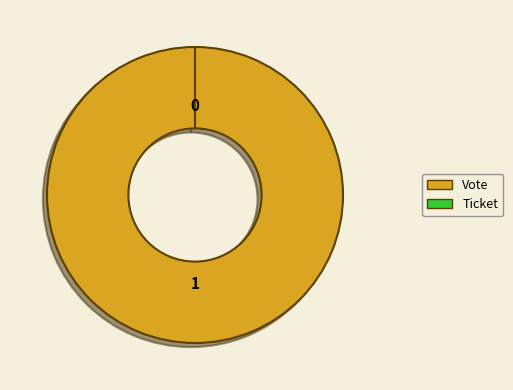

The Vote slice represents 88% of the pie. True or false?

False